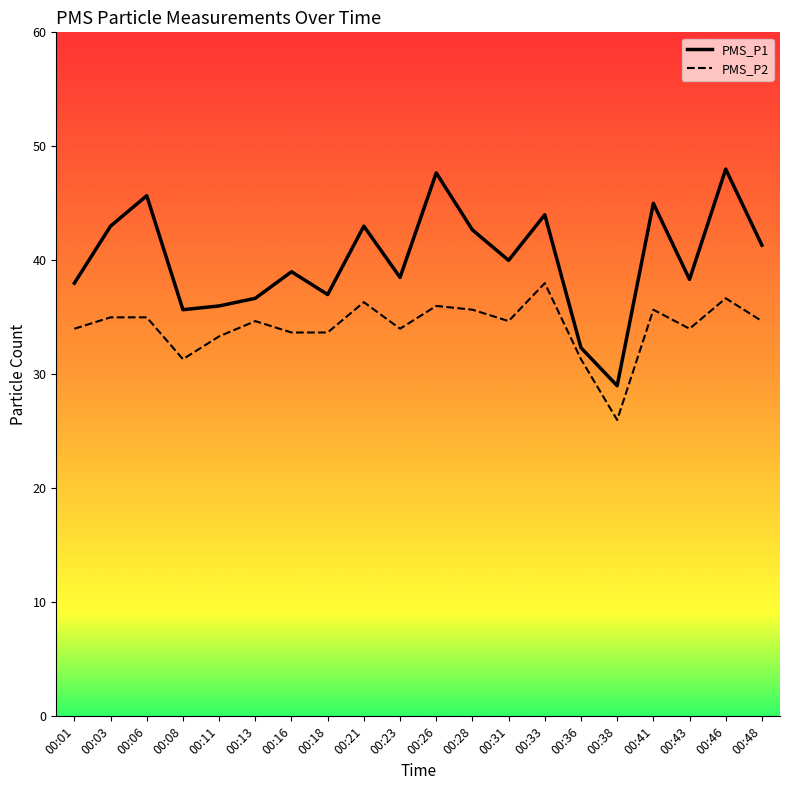

Where is the first local maximum for PMS_P1?

00:06